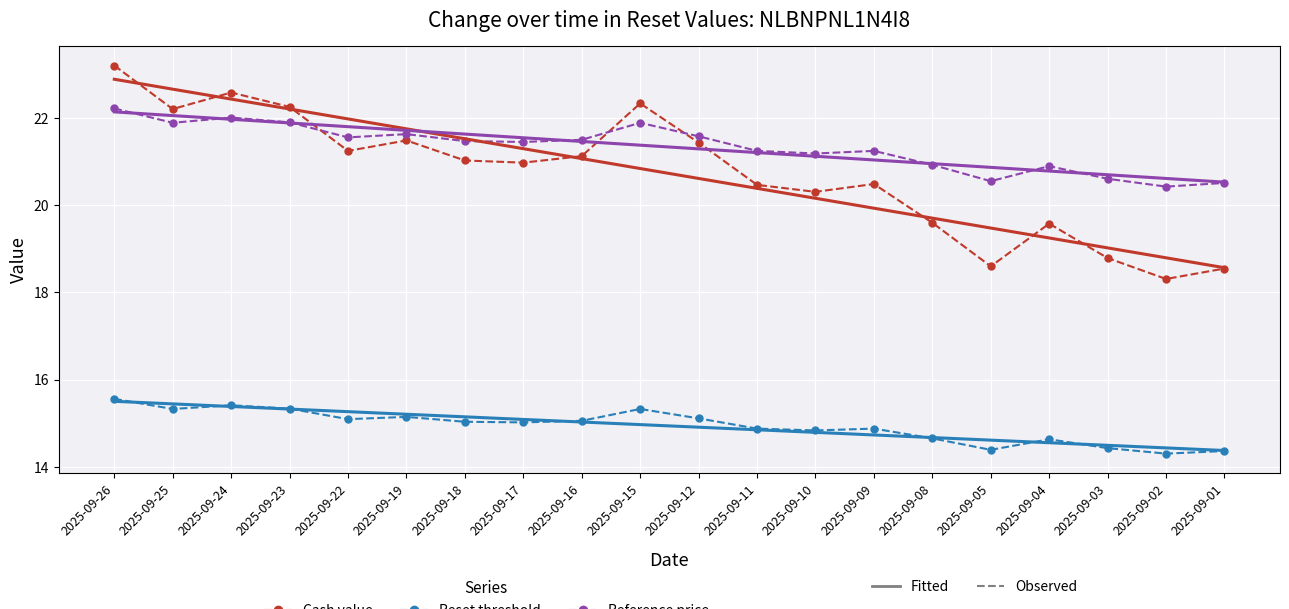

What is the difference between the highest and lowest values at 2025-09-04?

6.3